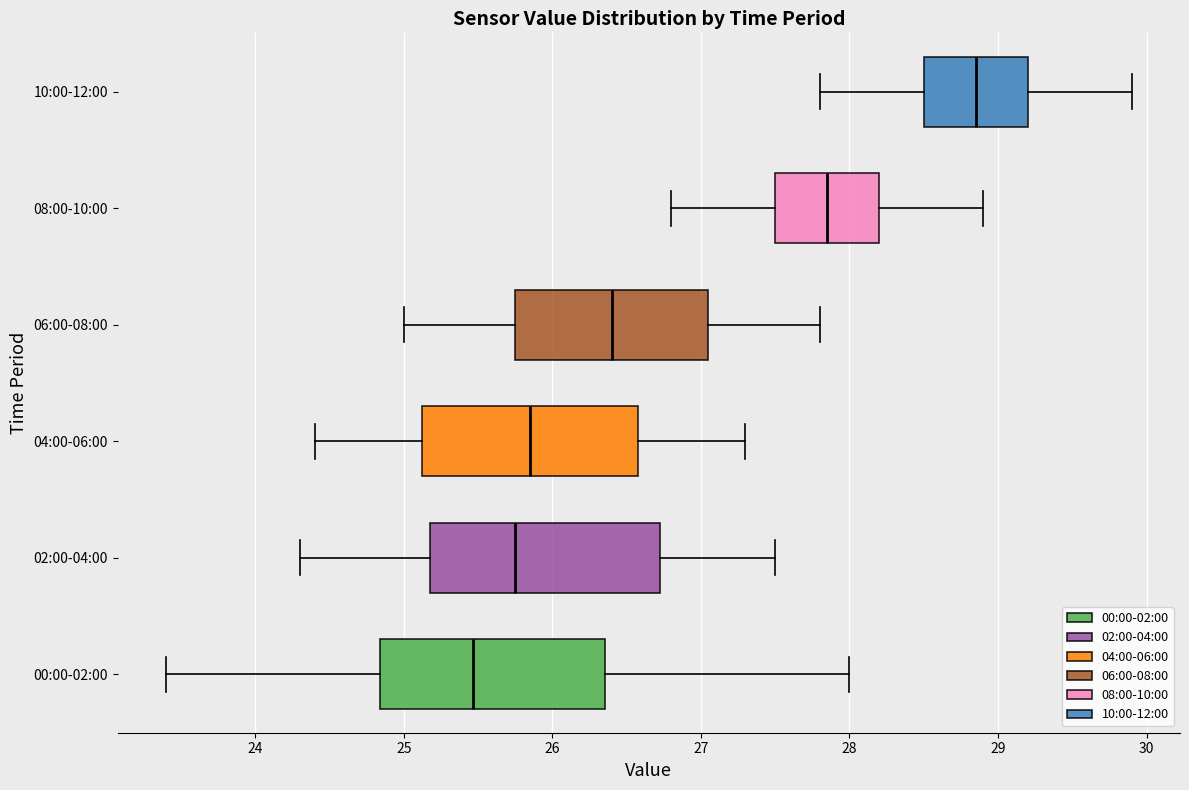

Where is the left edge of the box for 02:00-04:00 on the x-axis? The values are not printed on the chart, so give them approximately, as read against the axis.

25.2